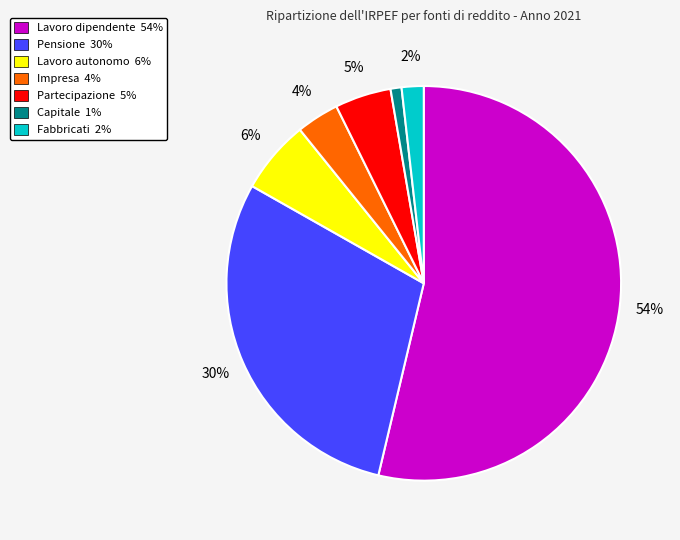

True or false: Partecipazione accounts for 5% of the total.

True